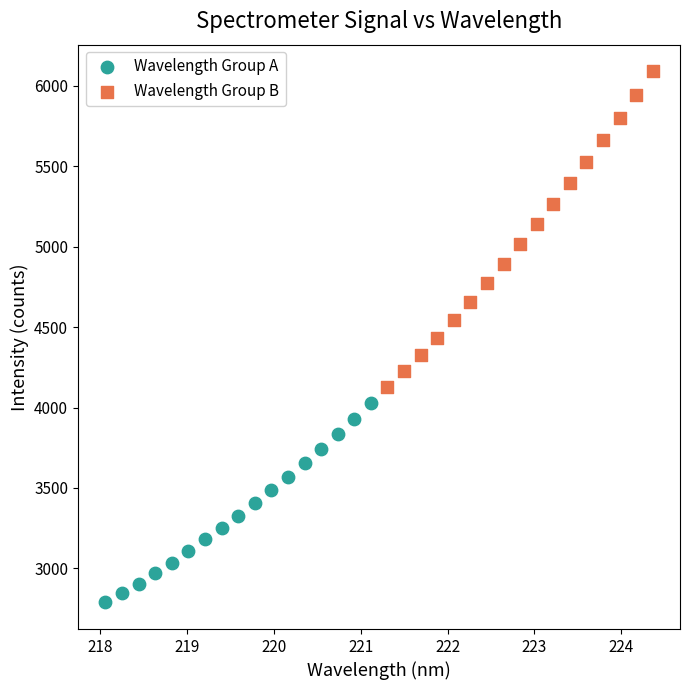

Which series reaches the minimum Y coordinate?

Wavelength Group A